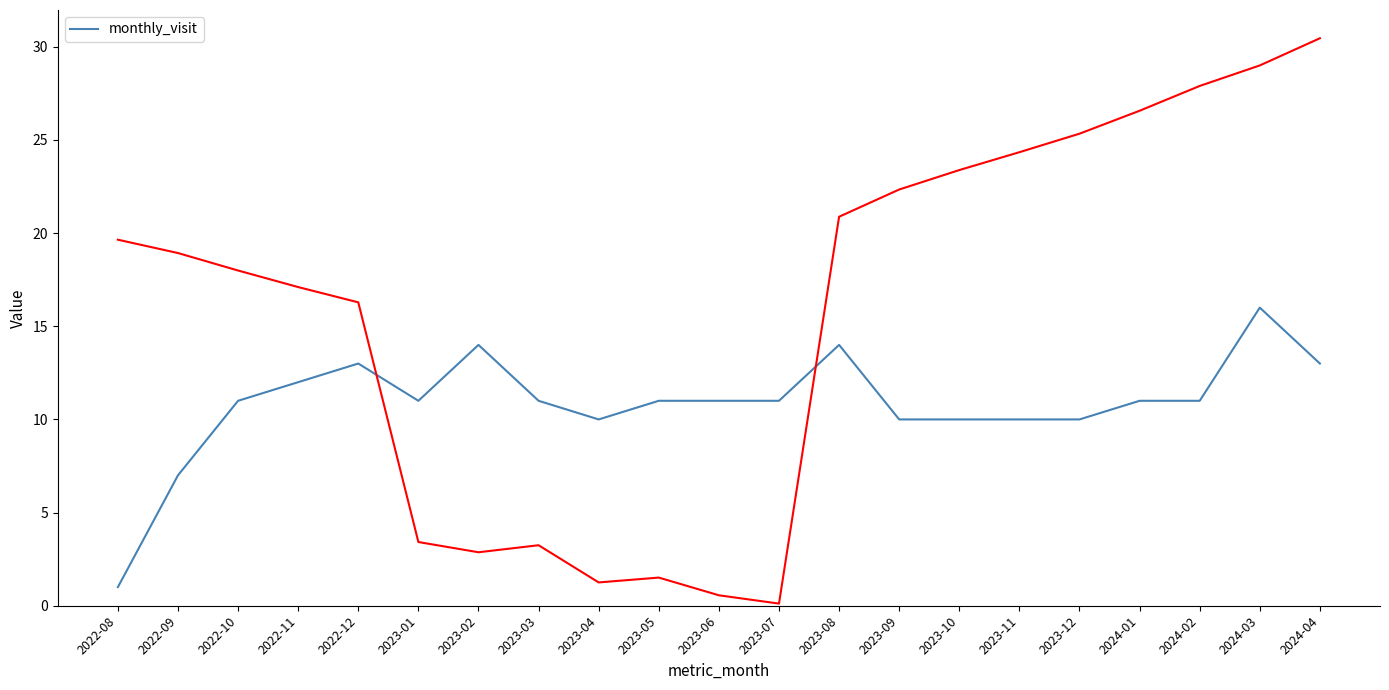

At which category does the data reach its first local valley?

2023-01